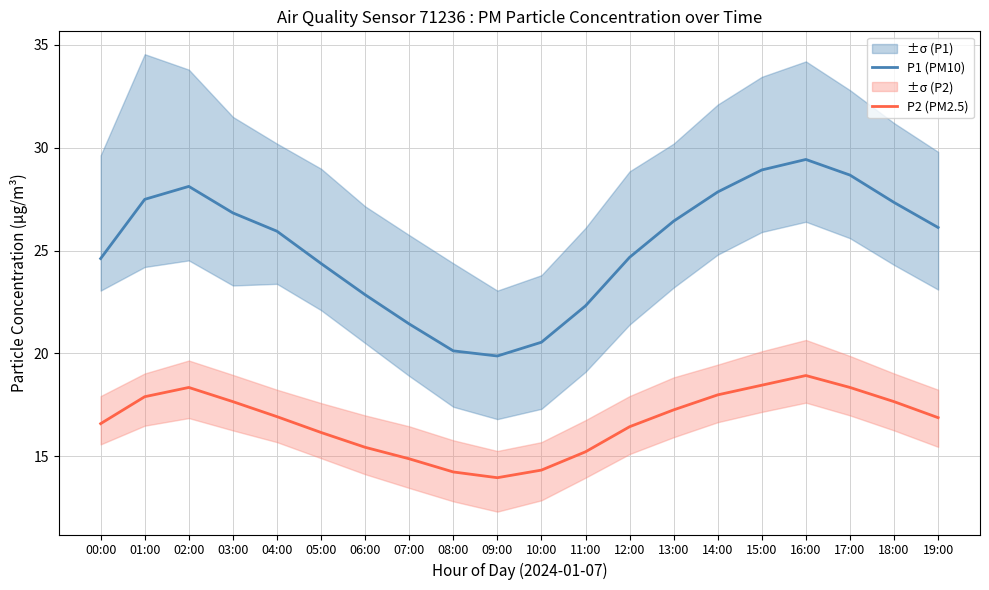

Where does the P1 (PM10) series first go above 26?

01:00